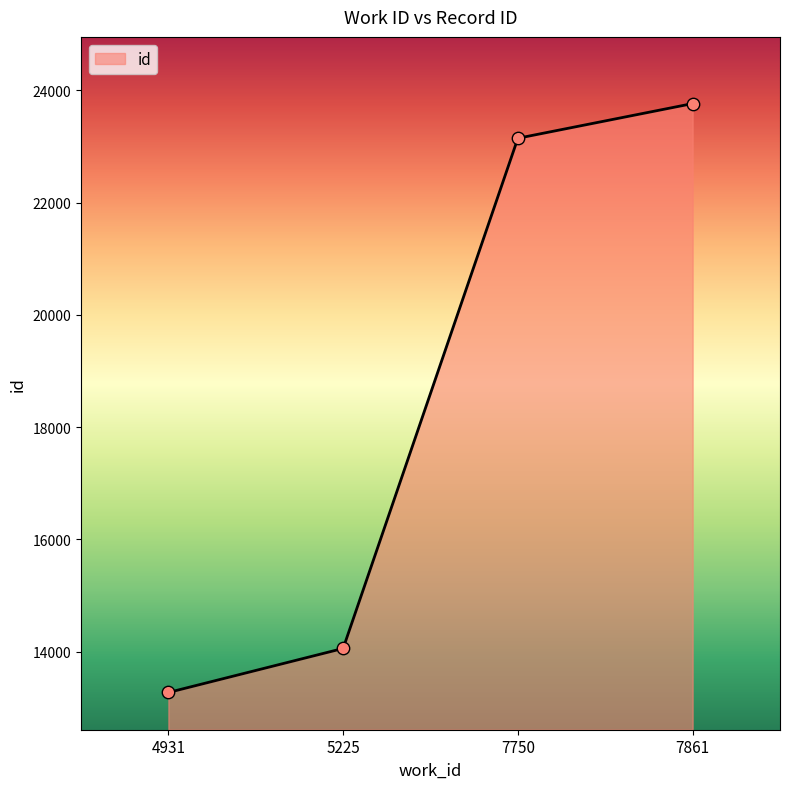

Between 4931 and 7861, which is larger?

7861